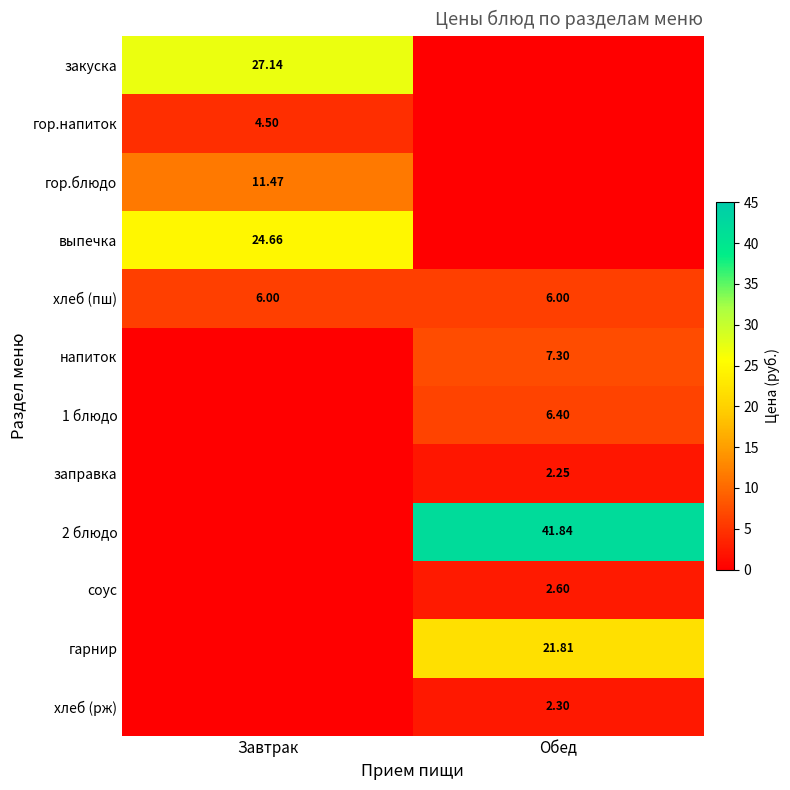

Which series has the largest total across all categories?

2 блюдо